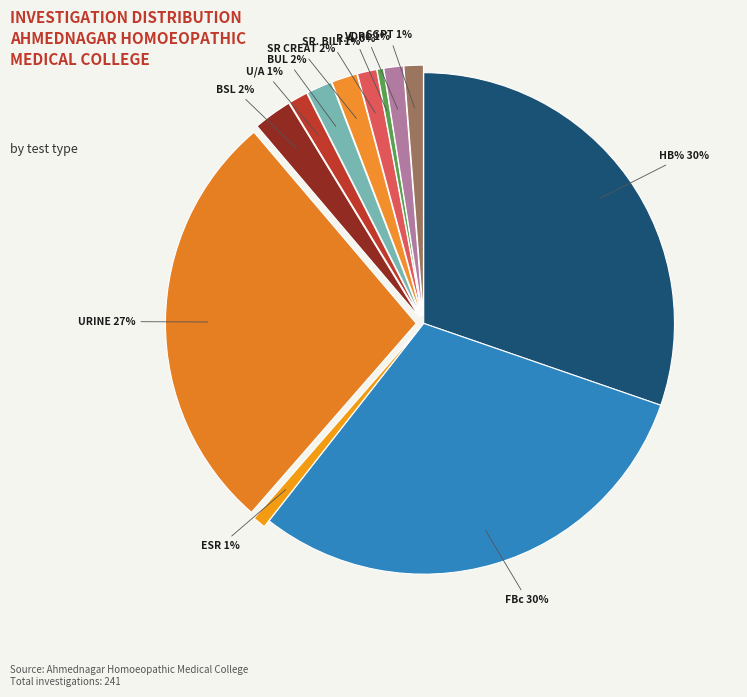

The SR CREAT slice represents 15% of the pie. True or false?

False